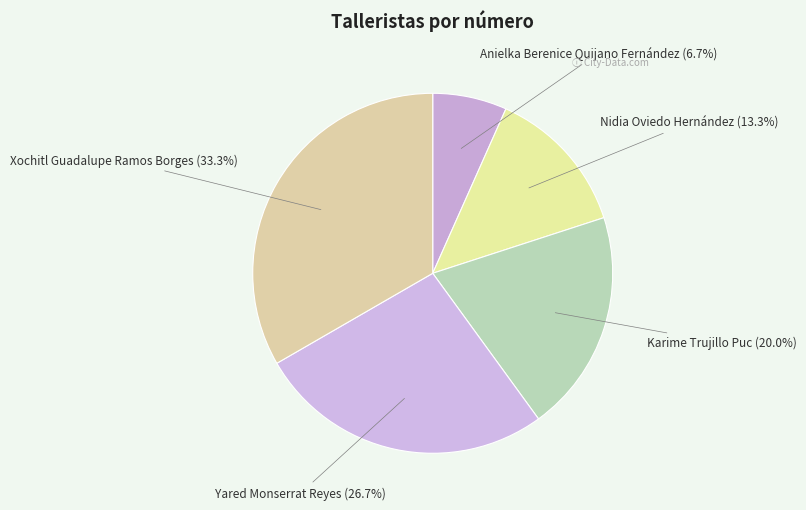

Rank the categories by value from highest to lowest.

Xochitl Guadalupe Ramos Borges, Yared Monserrat Reyes, Karime Trujillo Puc, Nidia Oviedo Hernández, Anielka Berenice Quijano Fernández